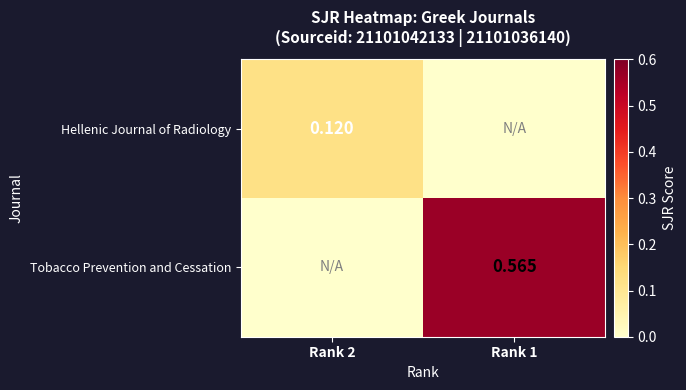

Is the value of Hellenic Journal of Radiology at Rank 2 greater than the value of Tobacco Prevention and Cessation at Rank 1?

No